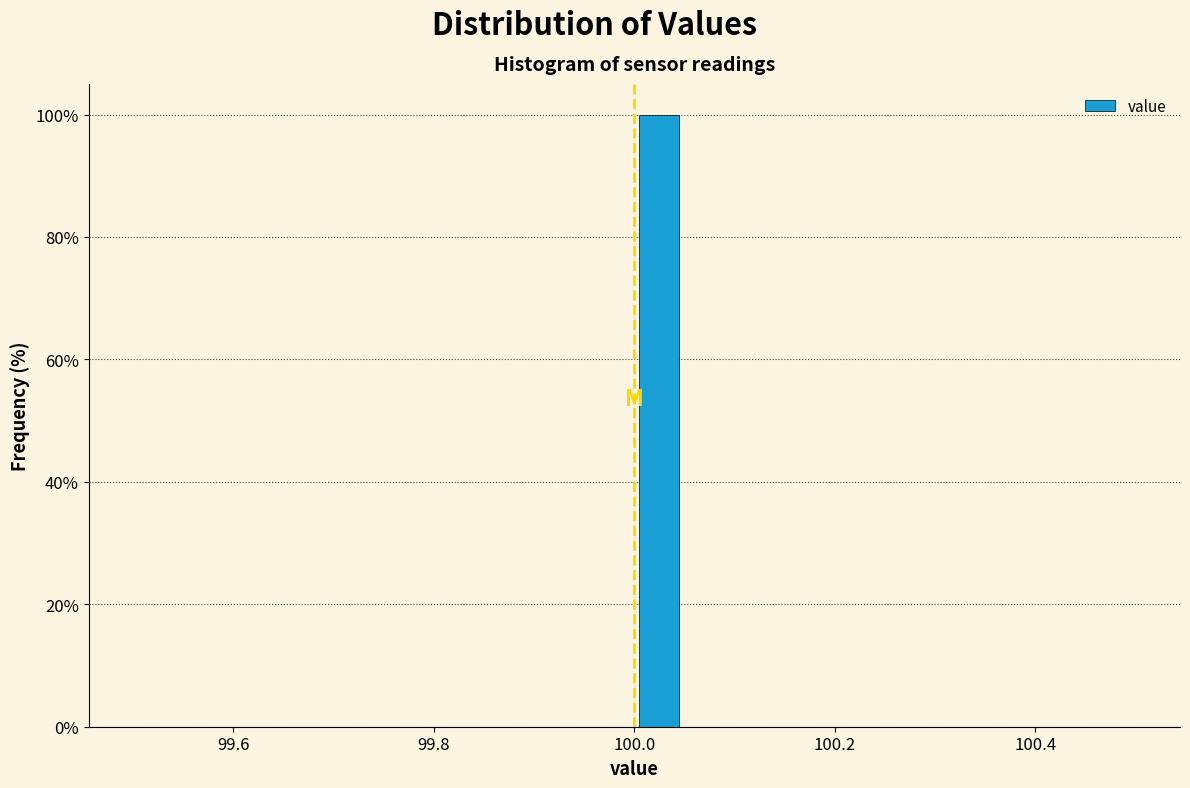

Around what value on the x-axis is the tallest bar? Give the approximate position of its centre, as read against the axis.

100.02